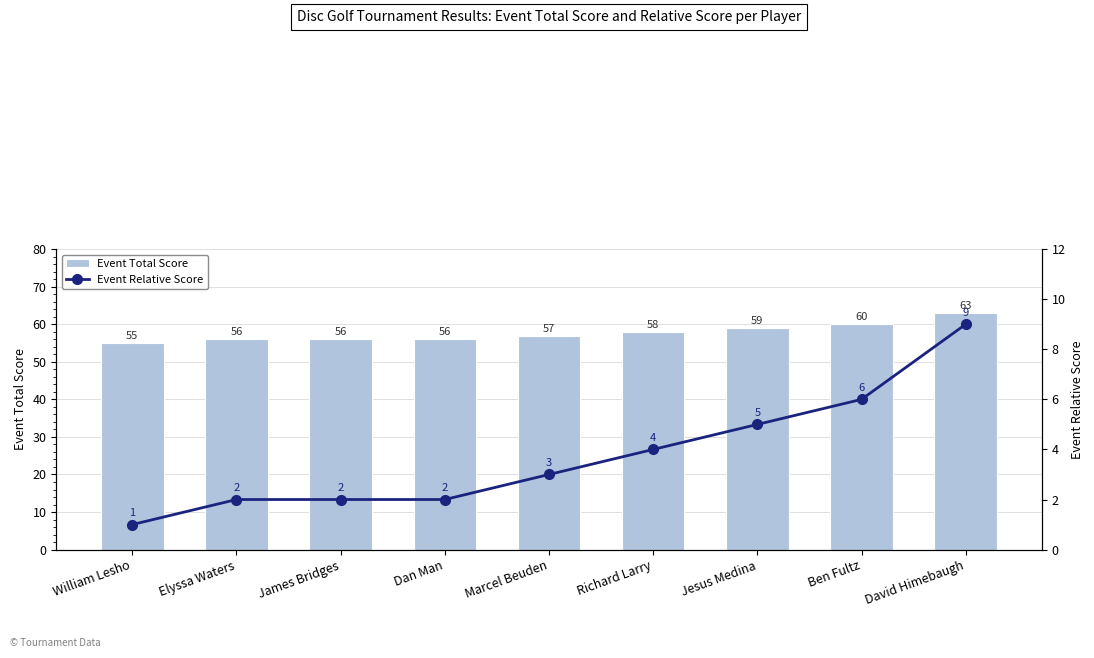

How many categories are shown in the chart?

9